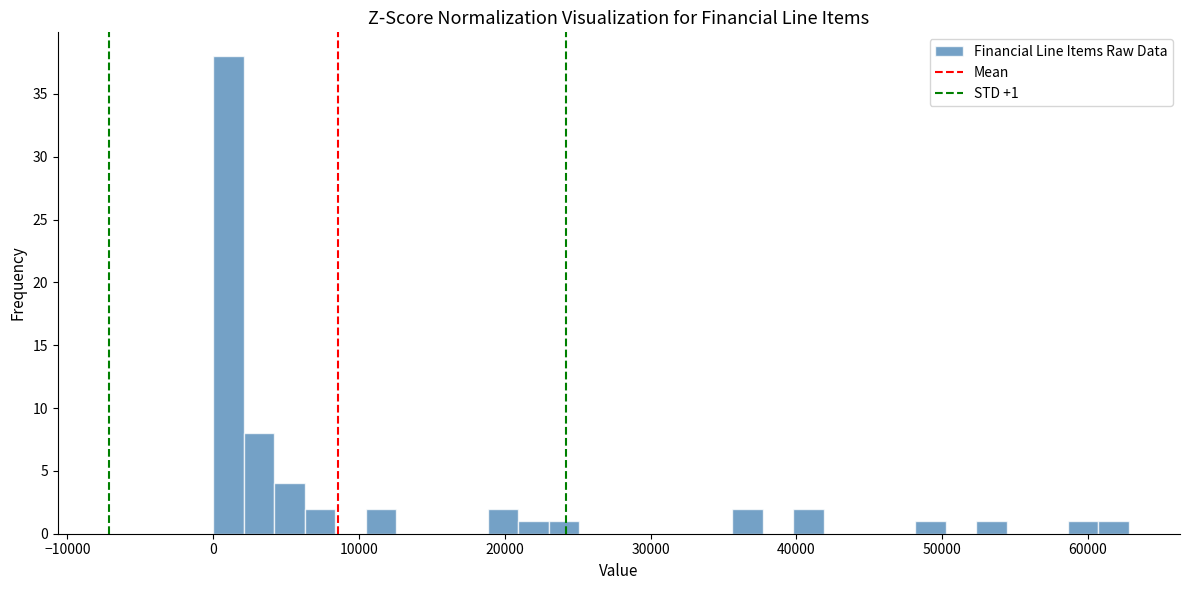

Read against the x-axis, roughly where is the centre of the tallest bar?

1000